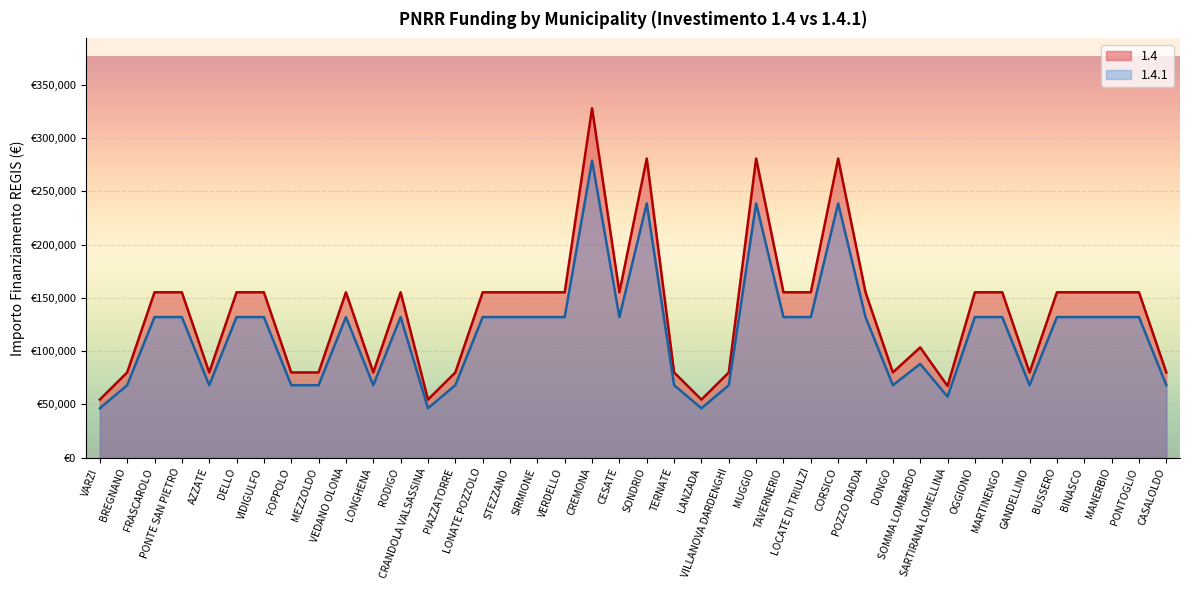

At how many categories does at least one series exceed 155224?

24